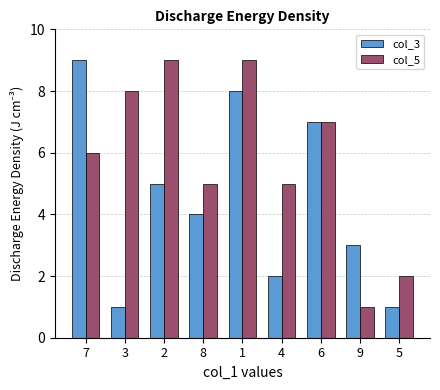

Reading left to right, what are all the values shown in this chart?

col_3: 7=9	3=1	2=5	8=4	1=8	4=2	6=7	9=3	5=1
col_5: 7=6	3=8	2=9	8=5	1=9	4=5	6=7	9=1	5=2